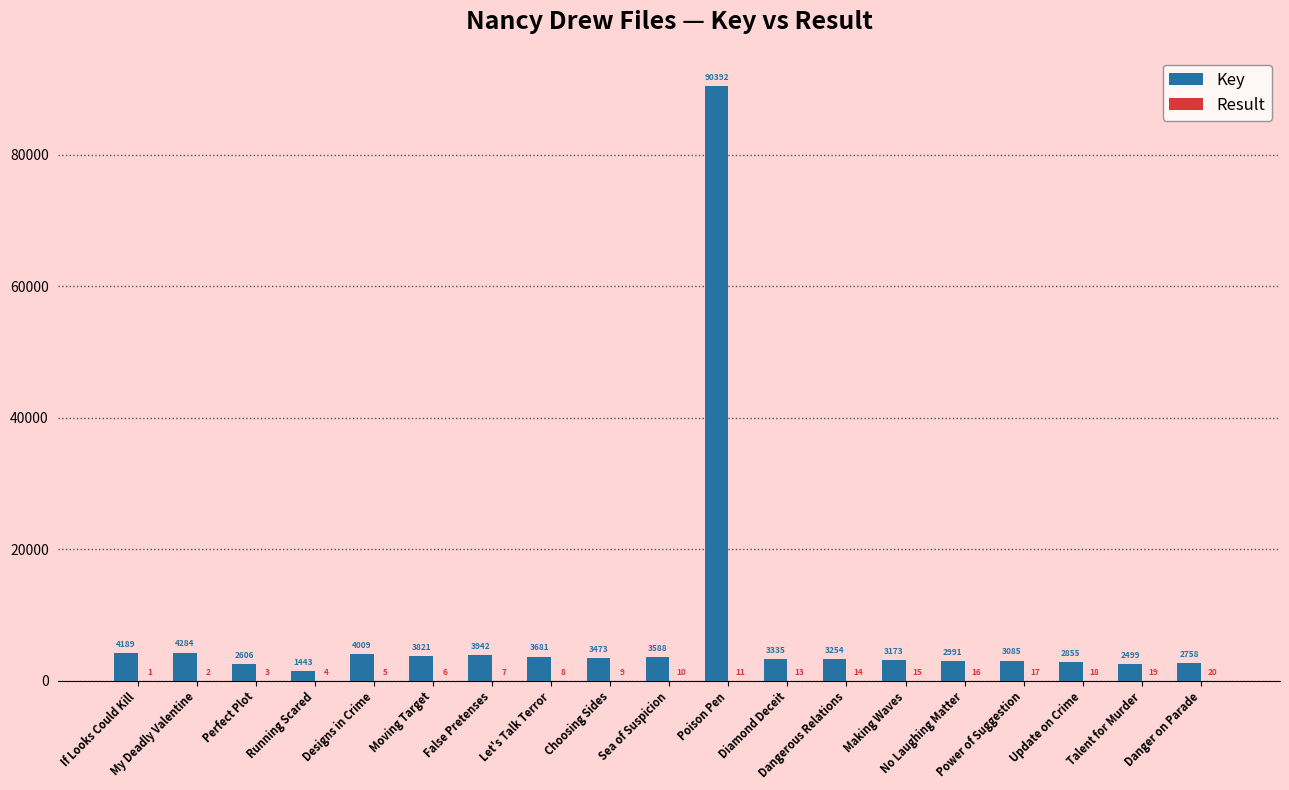

What is the greatest value displayed?

90392